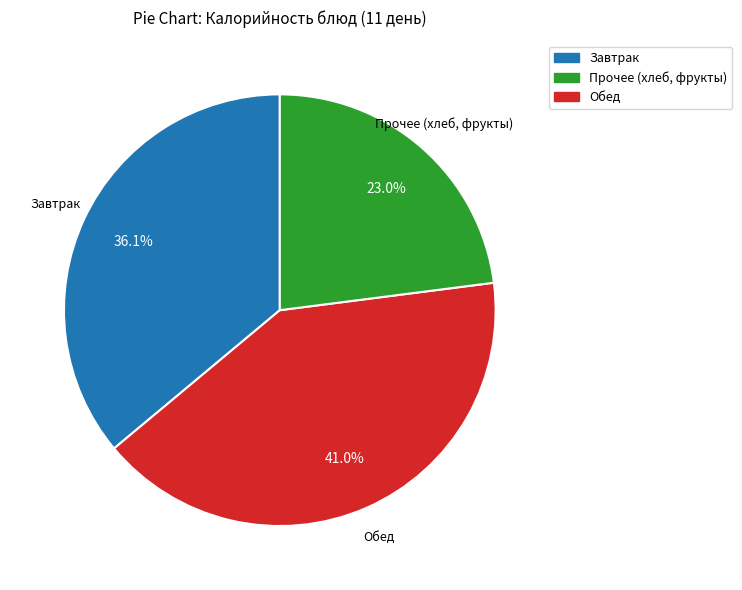

Is there a majority slice in this chart?

No